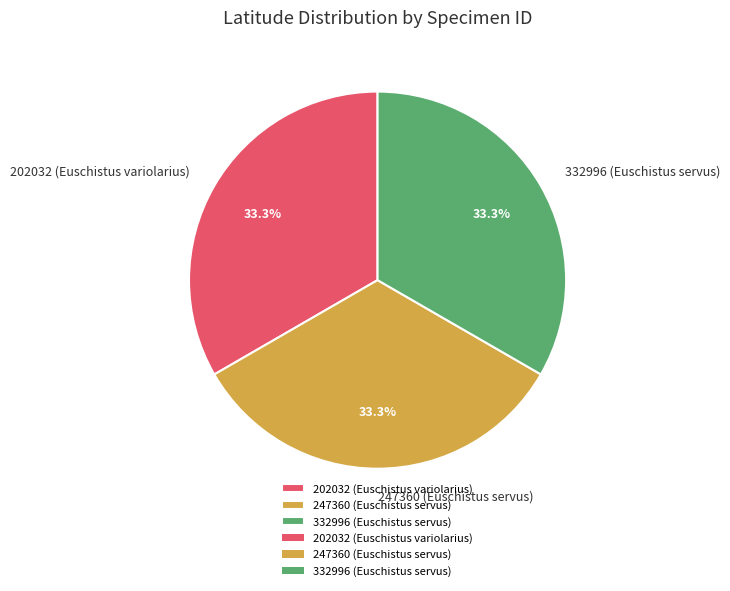

Does 332996 (Euschistus servus) account for over 50% of the chart?

No